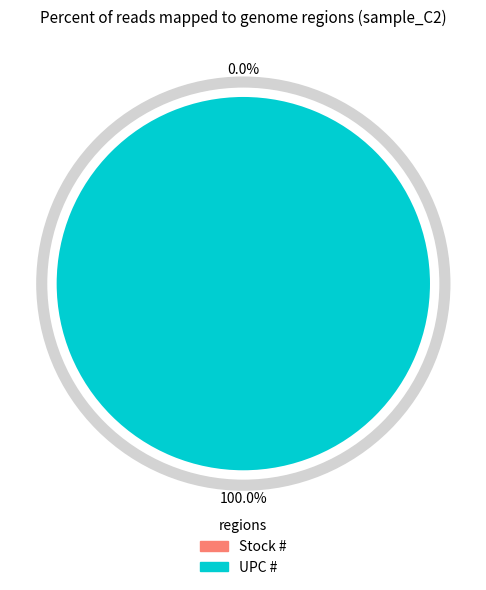

What is the total percentage of UPC # and Stock #?

100.0%